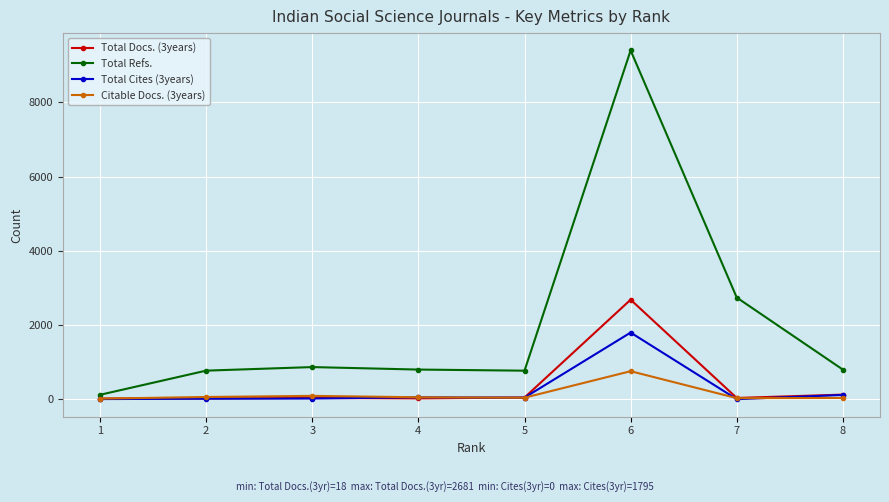

Which series has the largest total across all categories?

Total Refs.